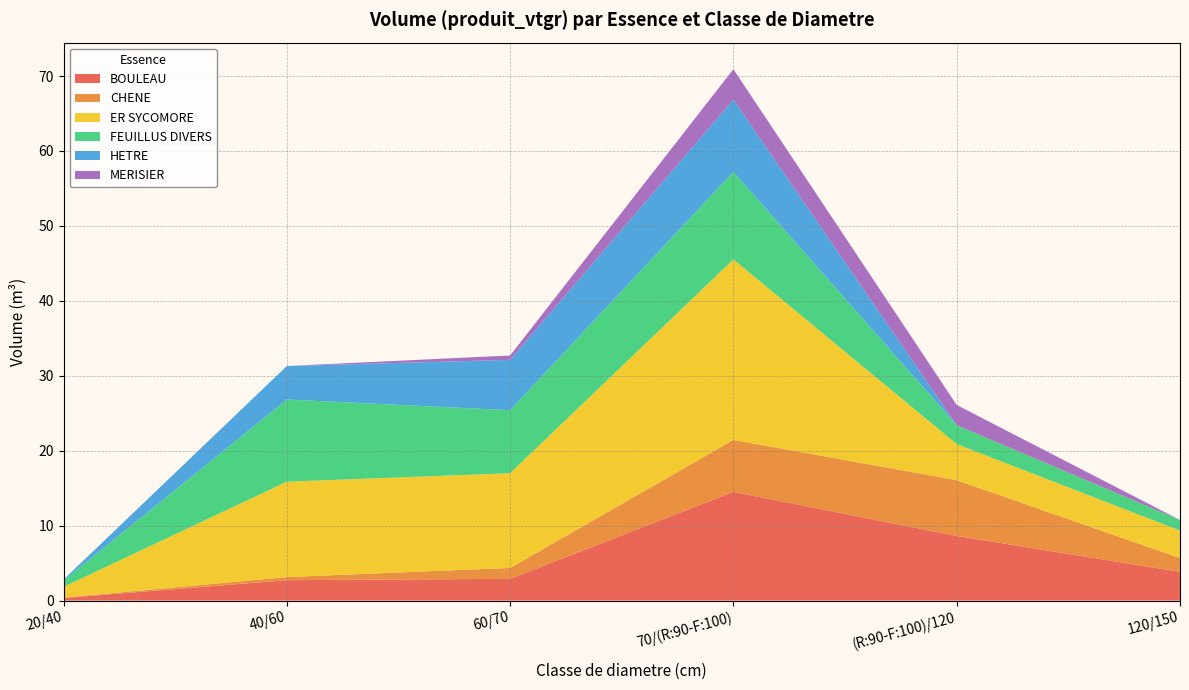

Reading left to right, extract all data points from this chart.

BOULEAU: 20/40=0.3	40/60=2.7	60/70=2.9	70/(R:90-F:100)=14.5	(R:90-F:100)/120=8.6	120/150=3.8
CHENE: 20/40=0.1	40/60=0.4	60/70=1.5	70/(R:90-F:100)=6.9	(R:90-F:100)/120=7.4	120/150=1.8
ER SYCOMORE: 20/40=1.4	40/60=12.7	60/70=12.6	70/(R:90-F:100)=24.1	(R:90-F:100)/120=4.8	120/150=3.7
FEUILLUS DIVERS: 20/40=0.9	40/60=11.0	60/70=8.4	70/(R:90-F:100)=11.7	(R:90-F:100)/120=2.5	120/150=1.4
HETRE: 20/40=0.1	40/60=4.5	60/70=6.7	70/(R:90-F:100)=9.7	(R:90-F:100)/120=0.0	120/150=0.0
MERISIER: 20/40=0.0	40/60=0.0	60/70=0.6	70/(R:90-F:100)=4.0	(R:90-F:100)/120=2.7	120/150=0.0